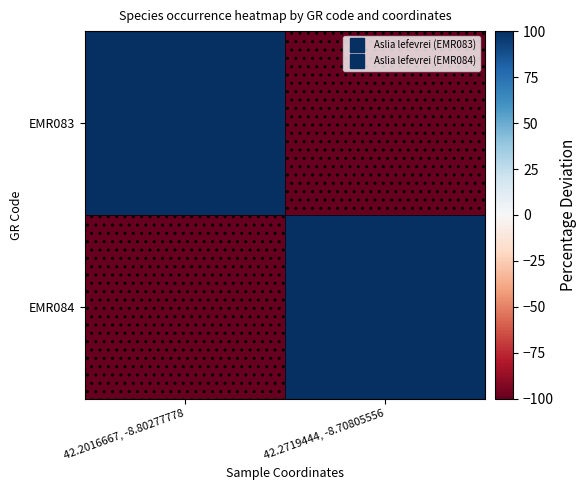

Which category has the lowest value across all series?

42.2719444, -8.70805556